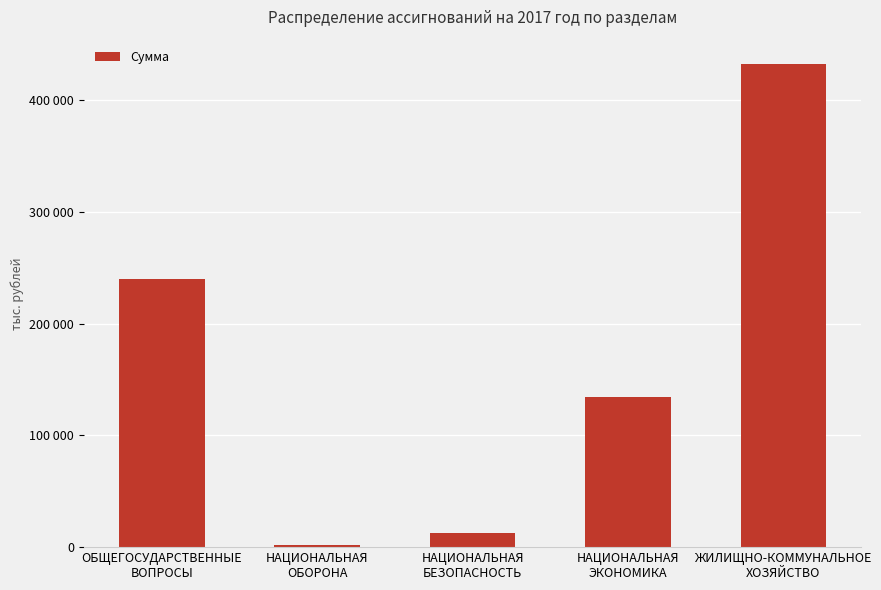

Reading left to right, what are all the values shown in this chart?

240477.5	1565.0	12835.2	134282.5	432659.8